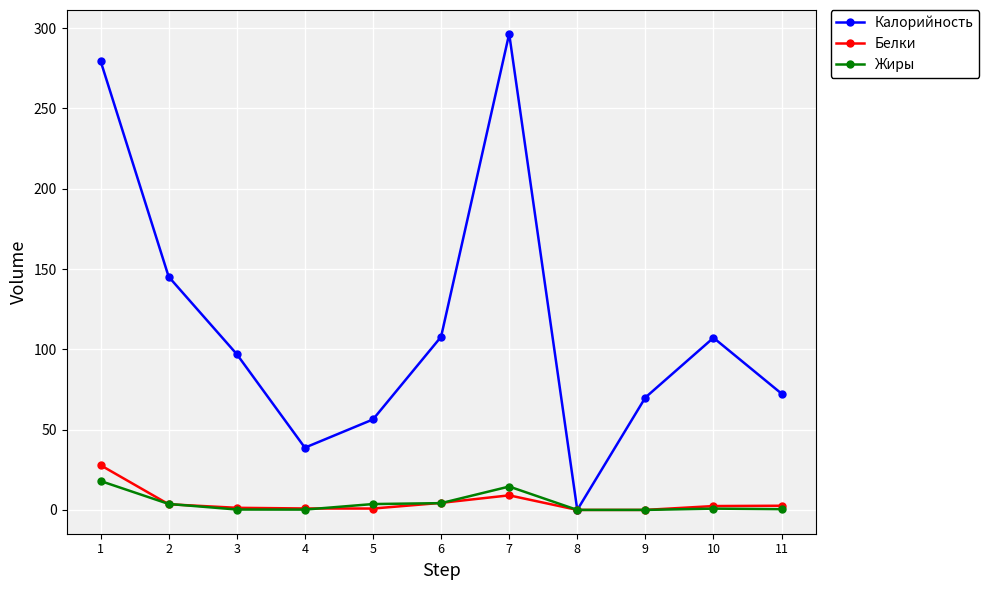

Which series has the widest spread of values?

Калорийность